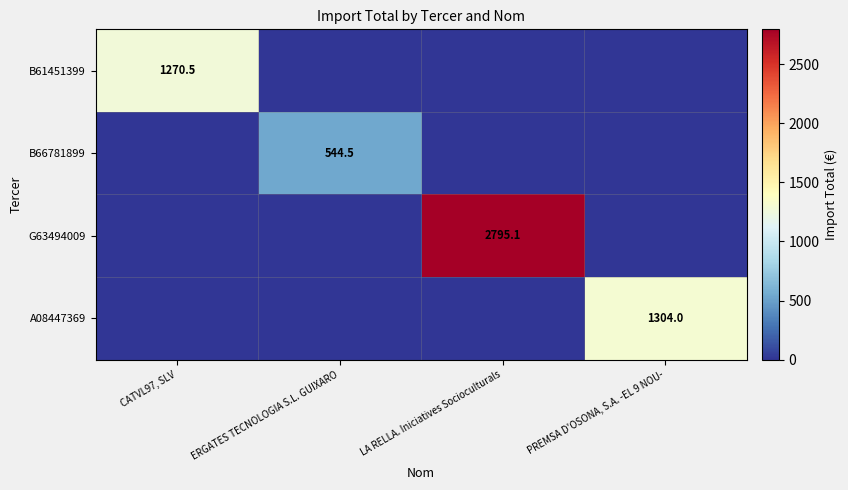

Which category has the lowest value across all series?

ERGATES TECNOLOGIA S.L. GUIXARO